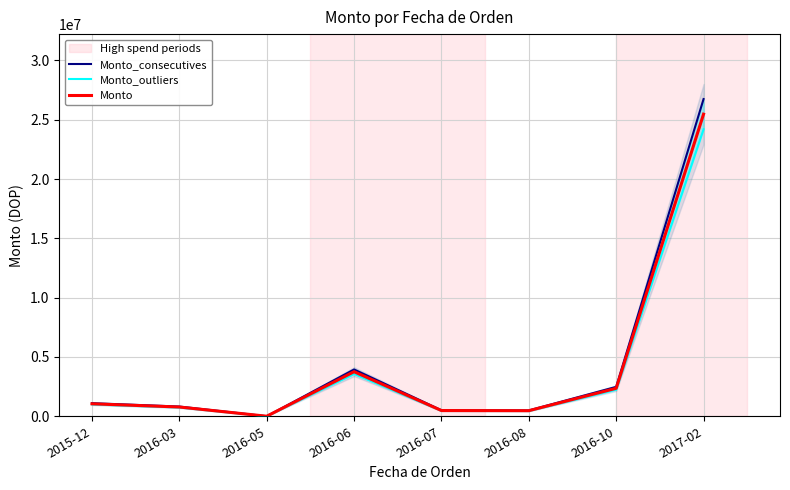

The value of Monto_outliers at 2016-07 is 268076.7. True or false?

False